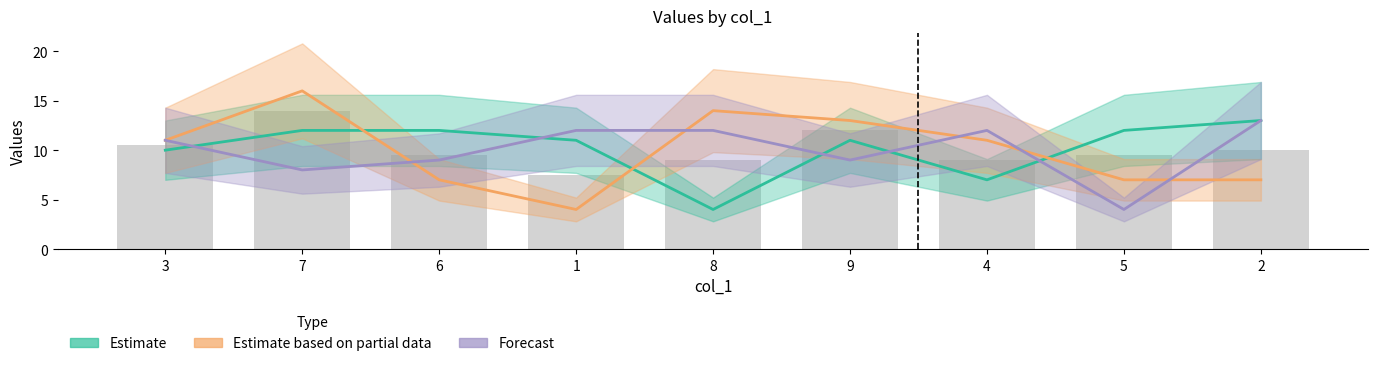

Which series has the largest total across all categories?

Estimate